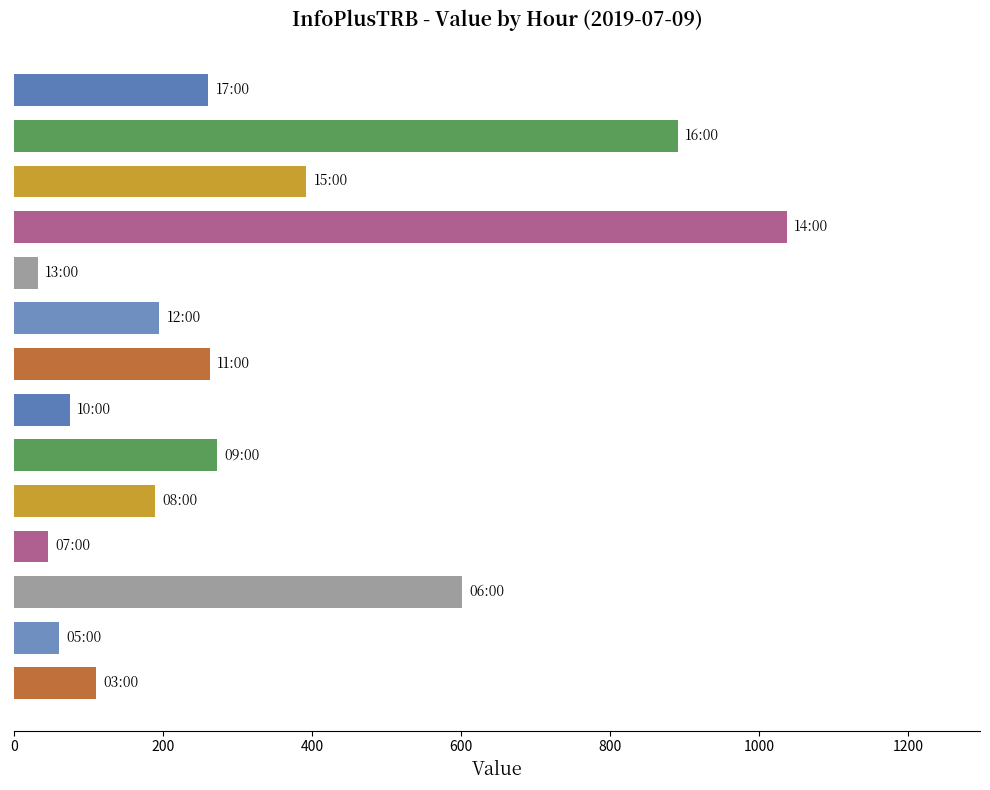

What is the maximum value shown in the chart?

1037